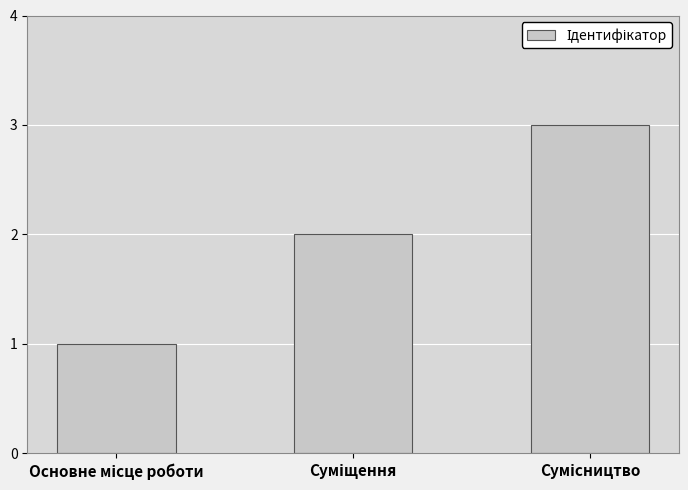

What is the maximum value shown in the chart?

3